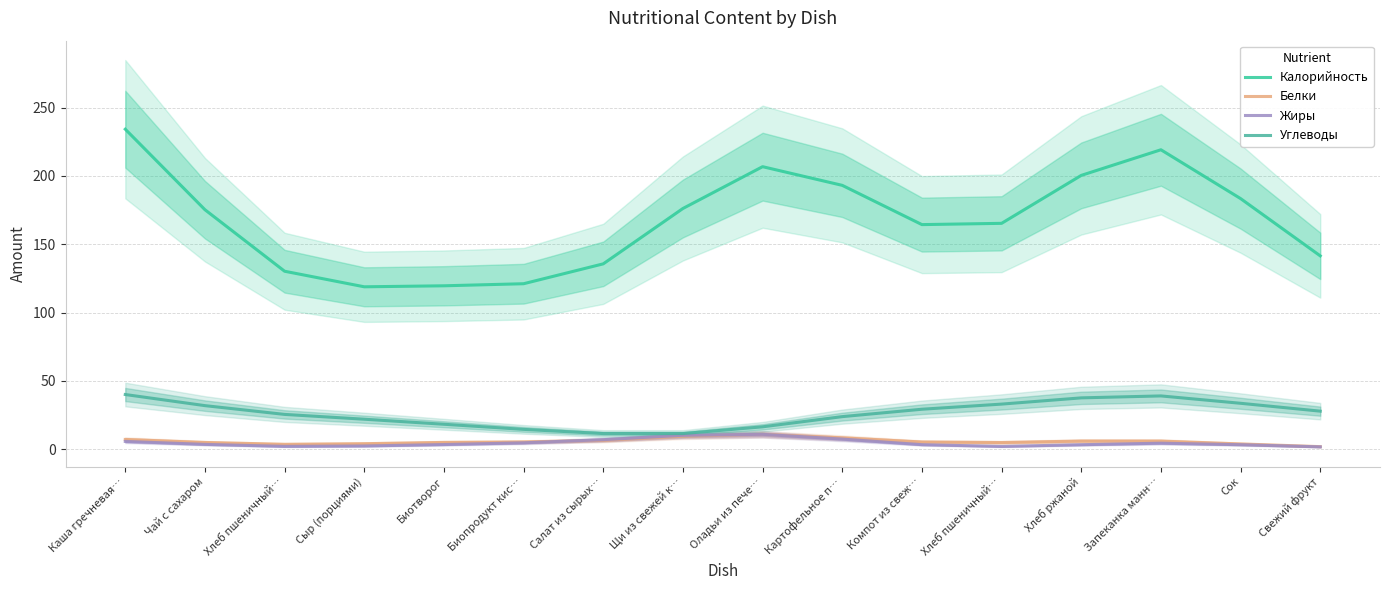

List the series in order of their peak value, highest first.

Калорийность, Углеводы, Белки, Жиры